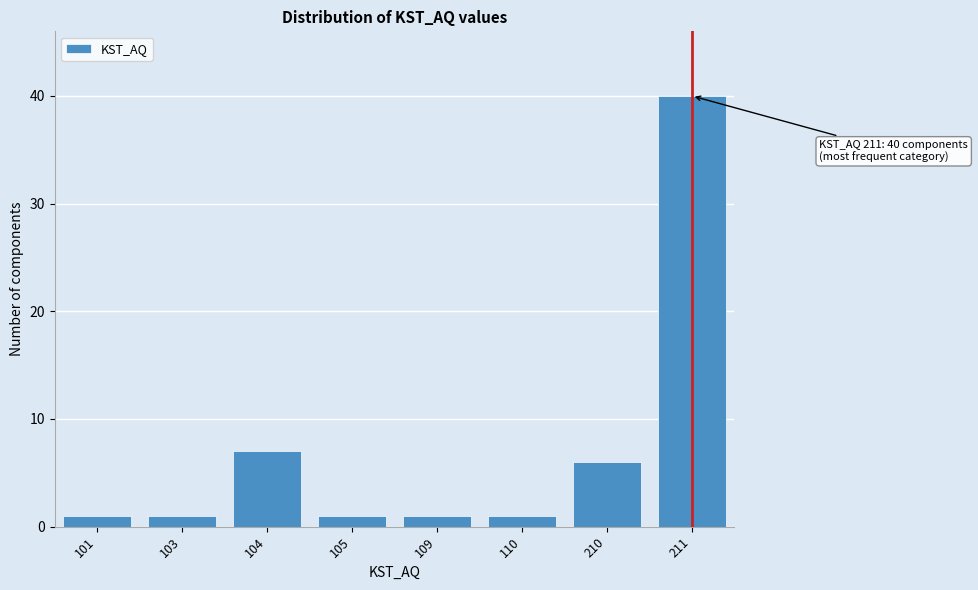

Reading left to right, transcribe all the data shown in this chart.

1	1	7	1	1	1	6	40